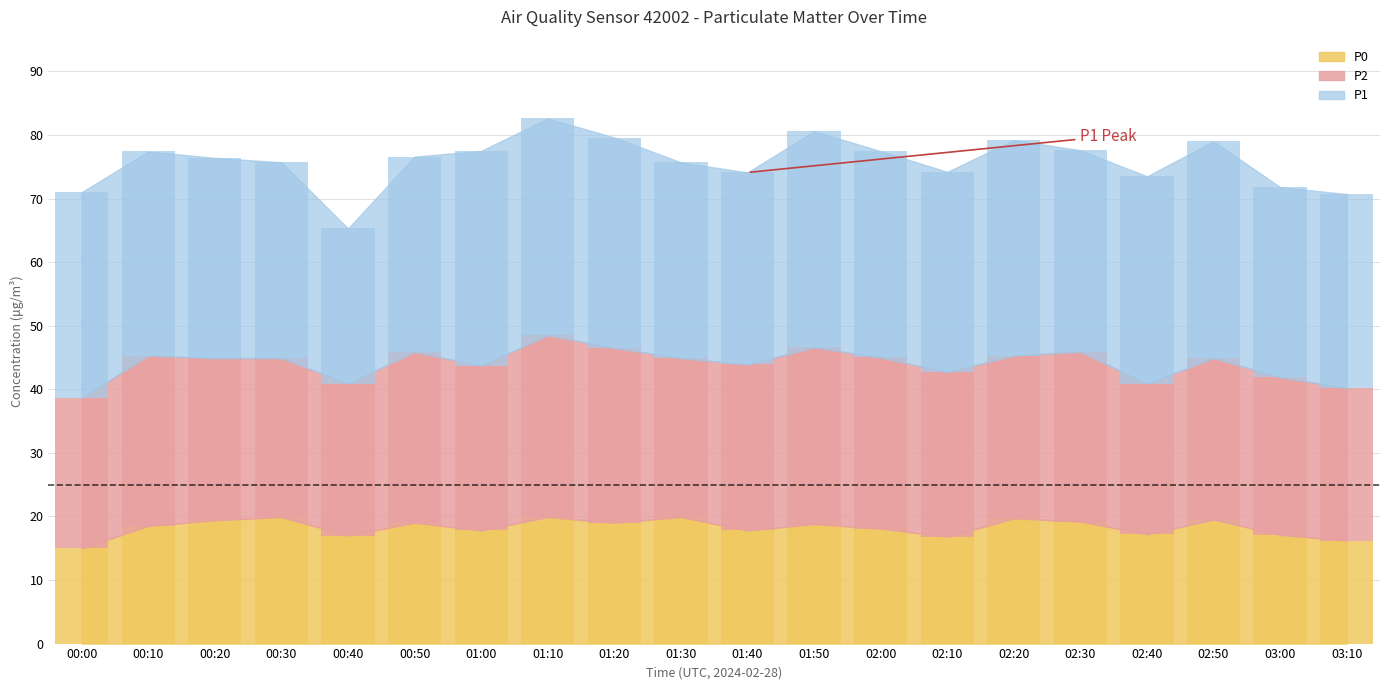

What is the minimum value shown in the chart?

15.0